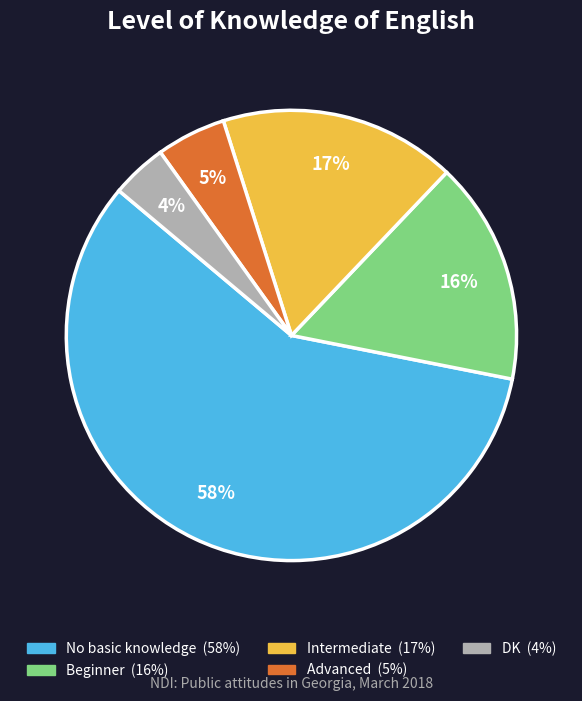

To the nearest percent, what is the difference between the Intermediate and DK slice percentages?

13%